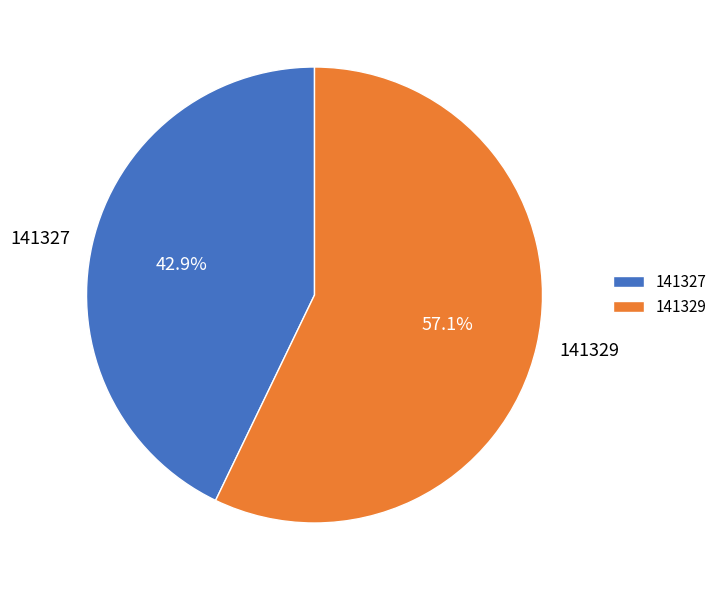

How many segments does this pie chart have?

2